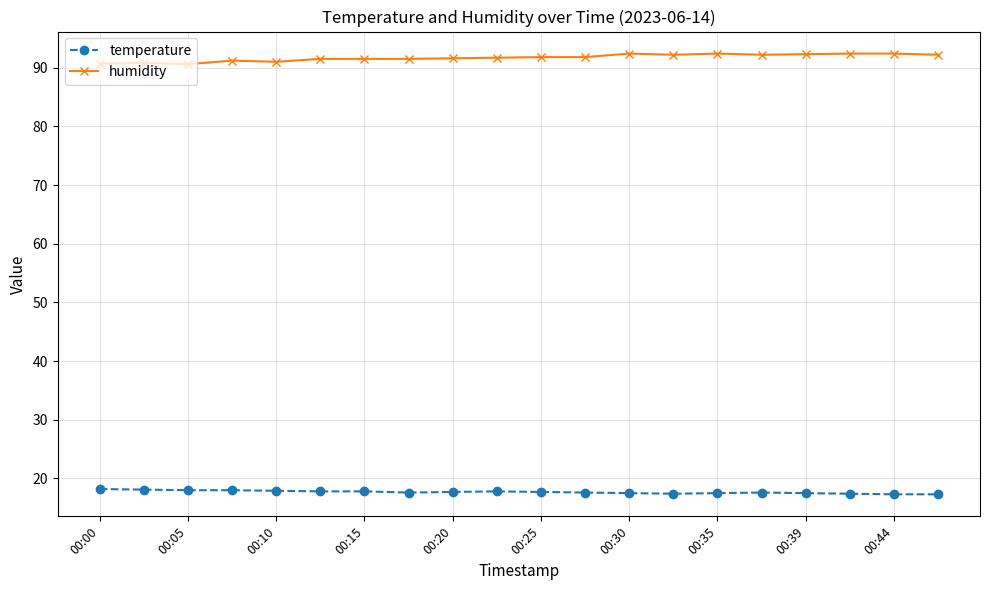

What is the maximum value shown in the chart?

92.4